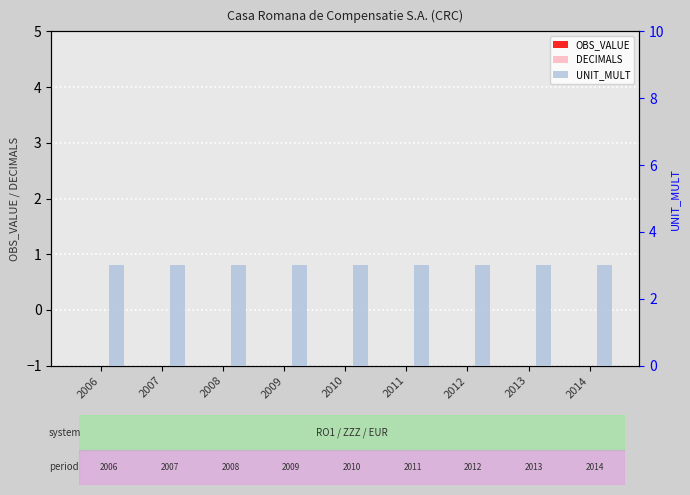

What is the value of the UNIT_MULT bar at the 6th from the left?

3